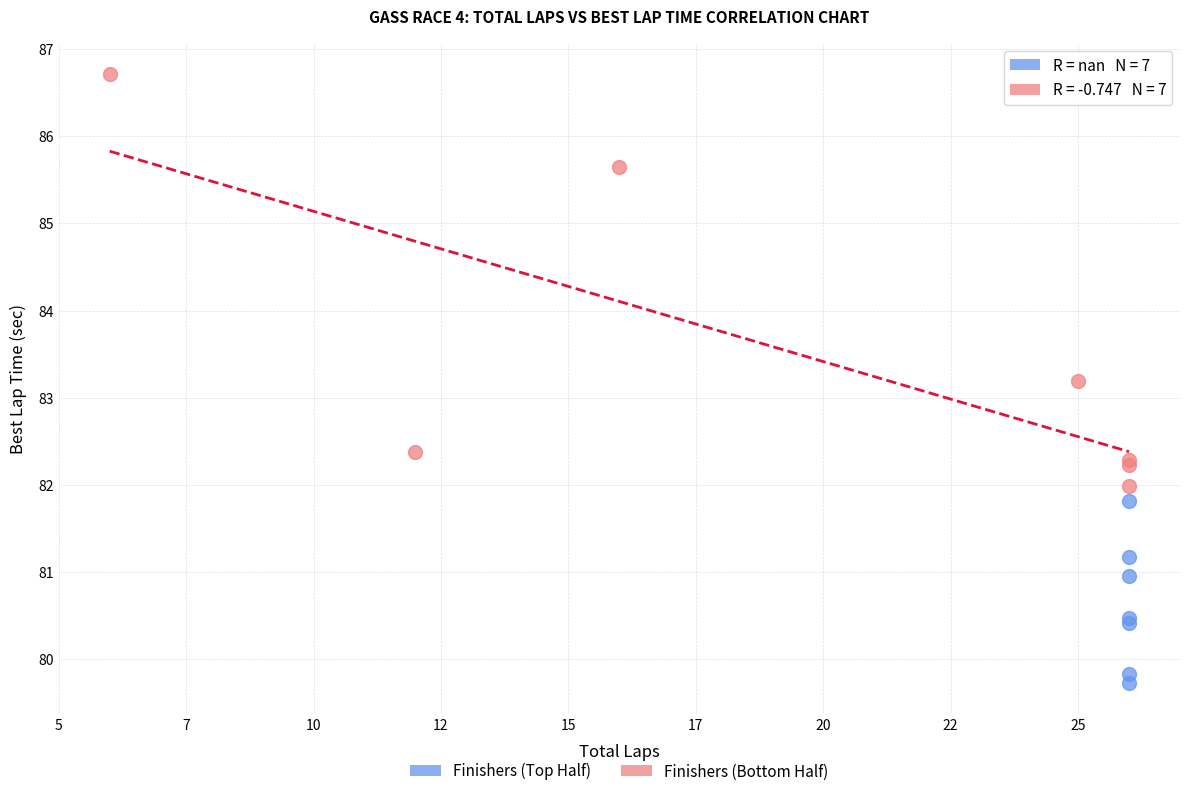

Which series reaches the maximum Y coordinate?

Finishers (Bottom Half)